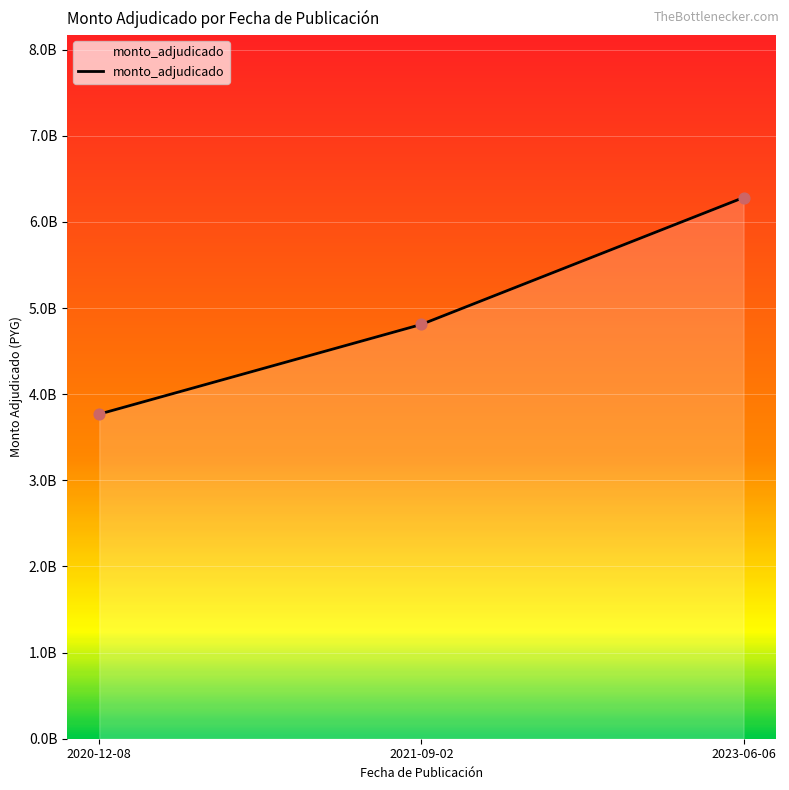

What is the ratio of the value at 2021-09-02 to the value at 2020-12-08?

1.3